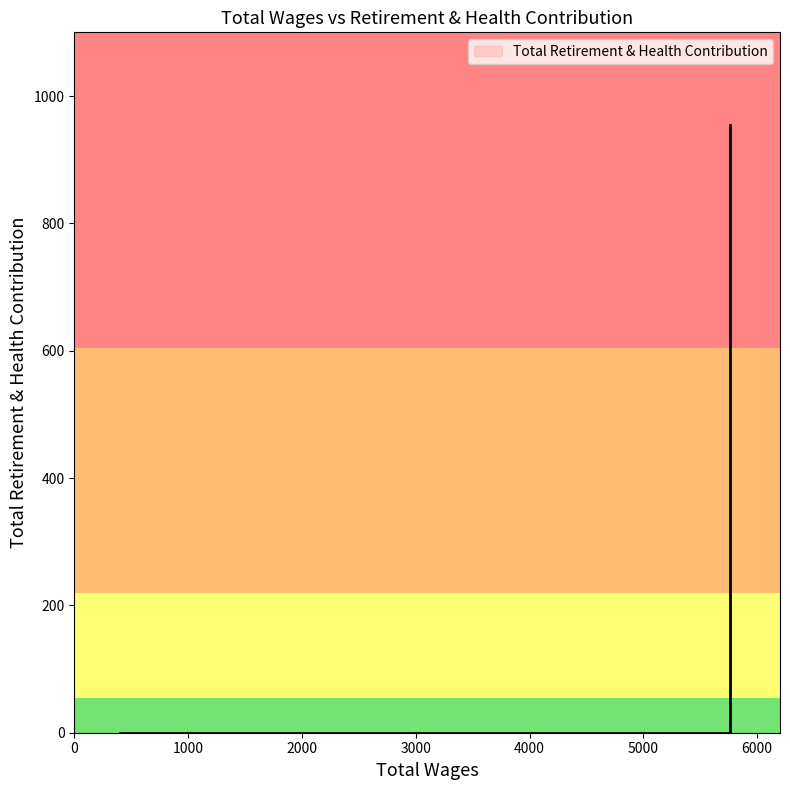

Is it true that the value at 5760.0 is 650?

False